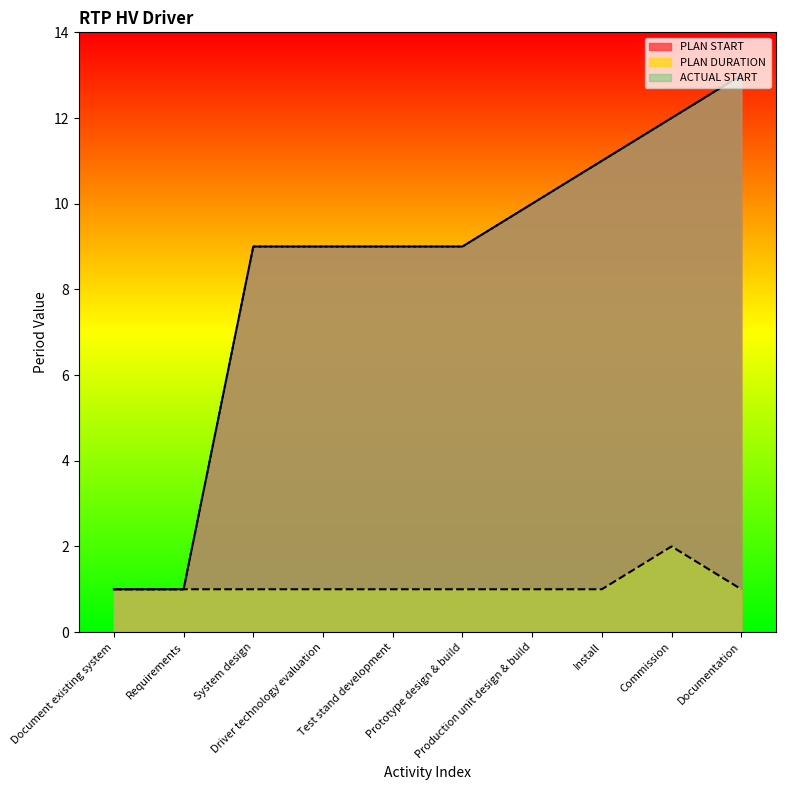

How many lines are shown in the chart?

3